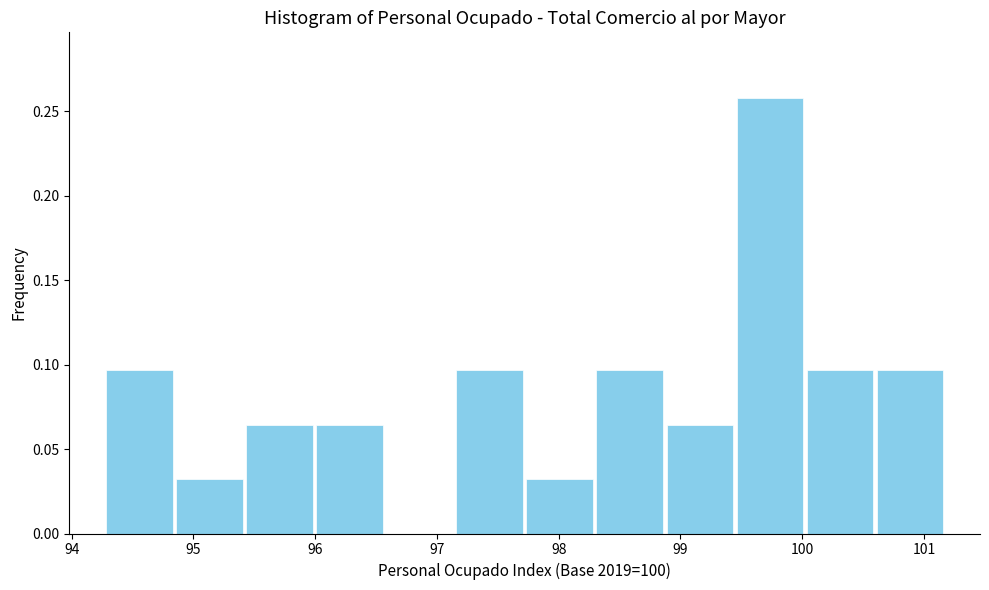

Reading left to right, transcribe this chart: for each bar, give the range it covers on the x-axis and its height. Neither the bar edges nor the heights are printed on the chart, so give them approximately, as read against the axes.

94.3 to 94.8: 0.095
94.8 to 95.4: 0.030
95.4 to 96.0: 0.065
96.0 to 96.6: 0.065
96.6 to 97.1: 0
97.1 to 97.7: 0.095
97.7 to 98.3: 0.030
98.3 to 98.9: 0.095
98.9 to 99.4: 0.065
99.4 to 100.0: 0.260
100.0 to 100.6: 0.095
100.6 to 101.2: 0.095